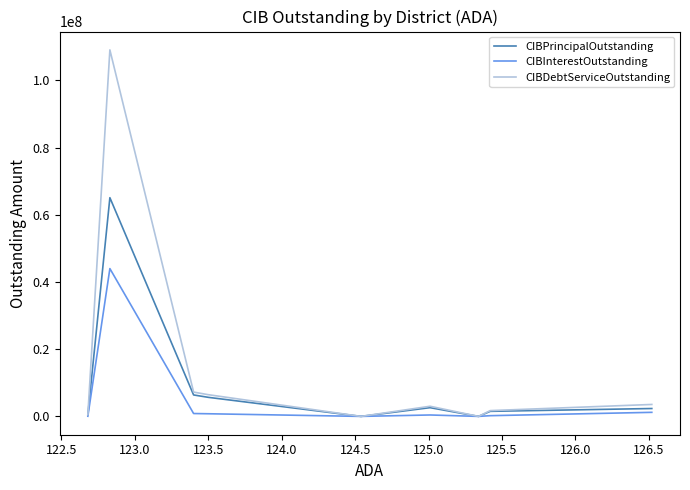

At how many categories does at least one series exceed 104118664?

1